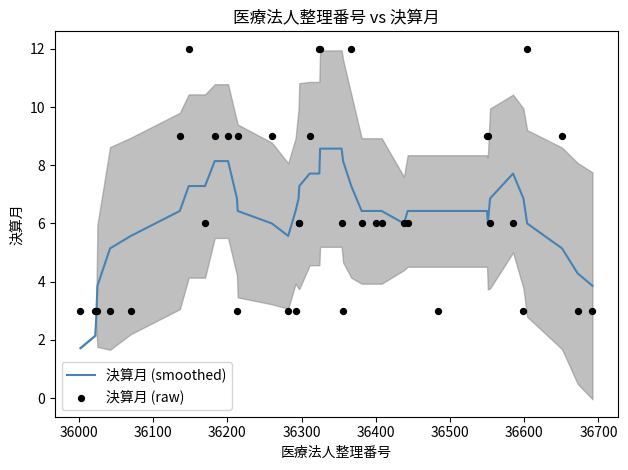

What is the maximum value for 決算月 (smoothed)?

8.6